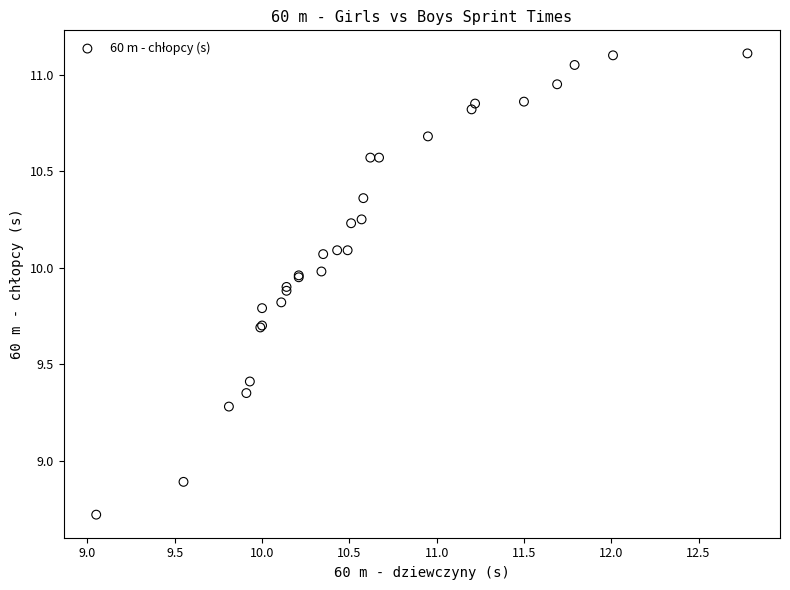

What Y value in the scatter plot is closest to 9?

8.9